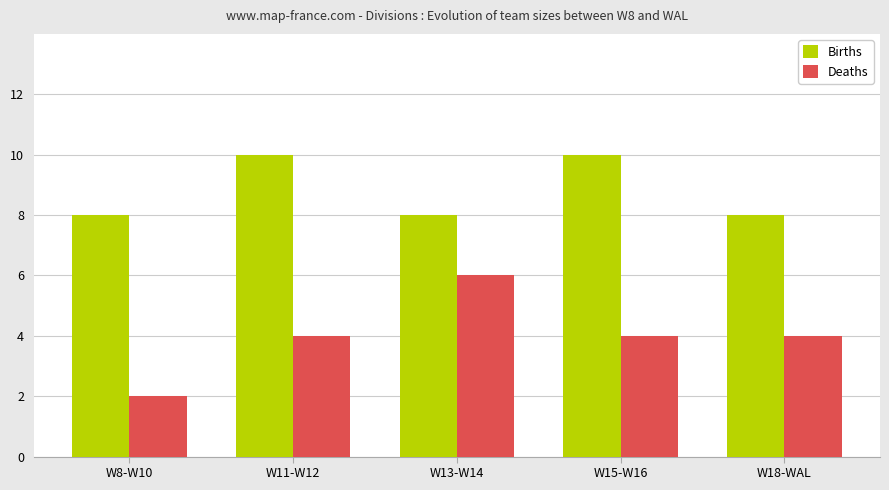

List the series in order of their peak value, highest first.

Births, Deaths